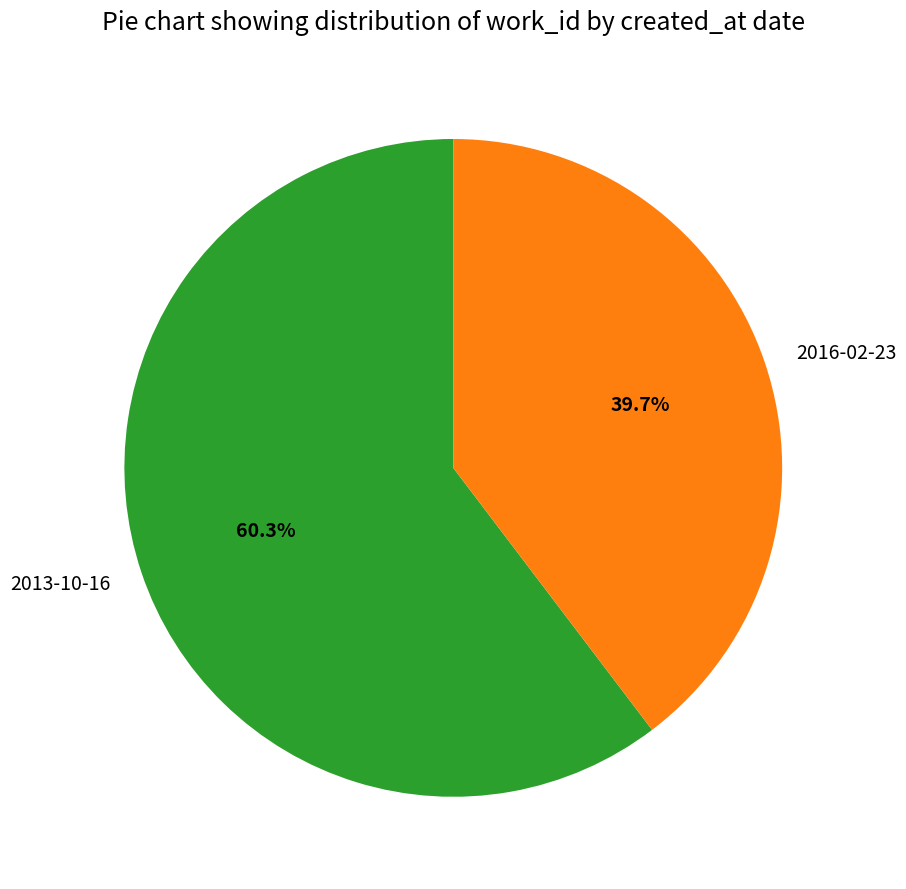

To the nearest percent, what portion does 2013-10-16 represent?

60%